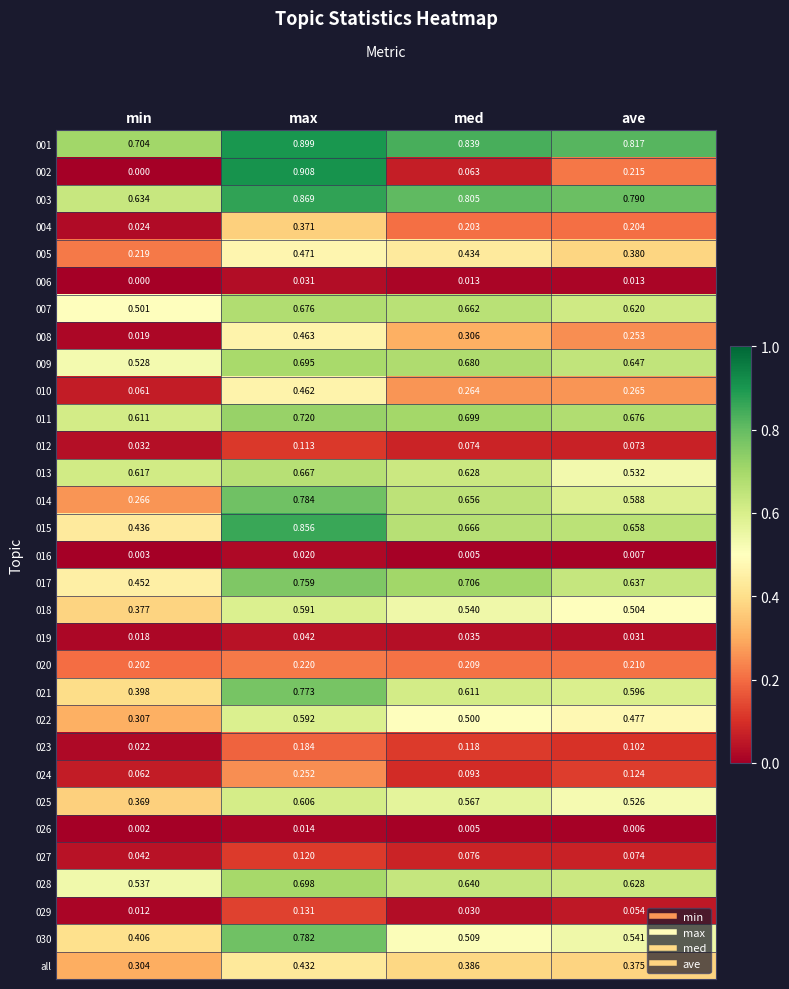

At which category does the chart reach its minimum across all series?

min